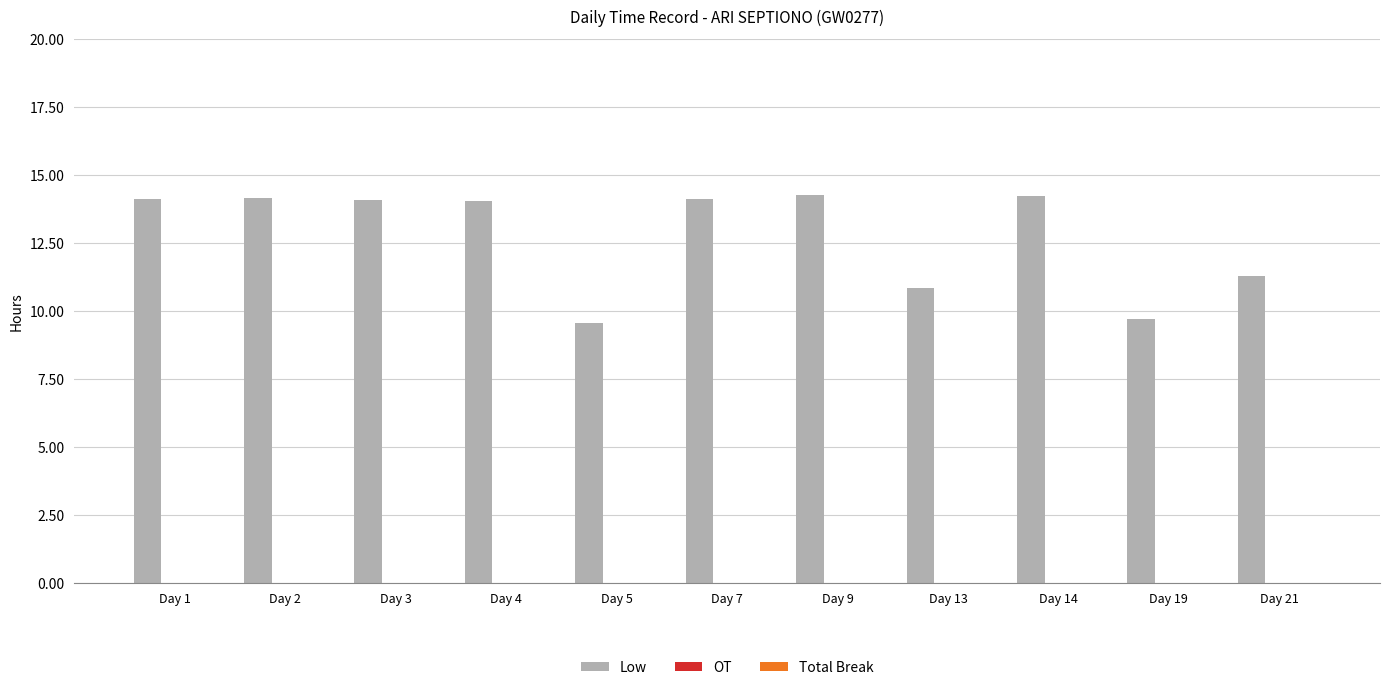

The value at Day 13 is 18.6. True or false?

False